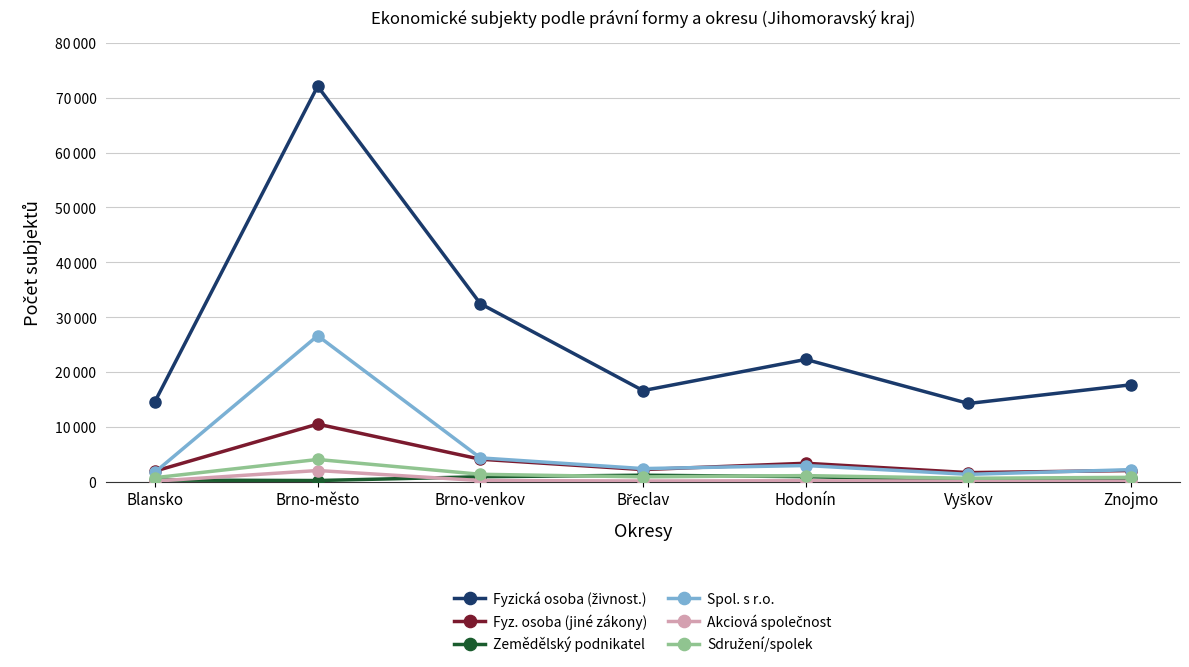

How many series are shown in this chart?

6